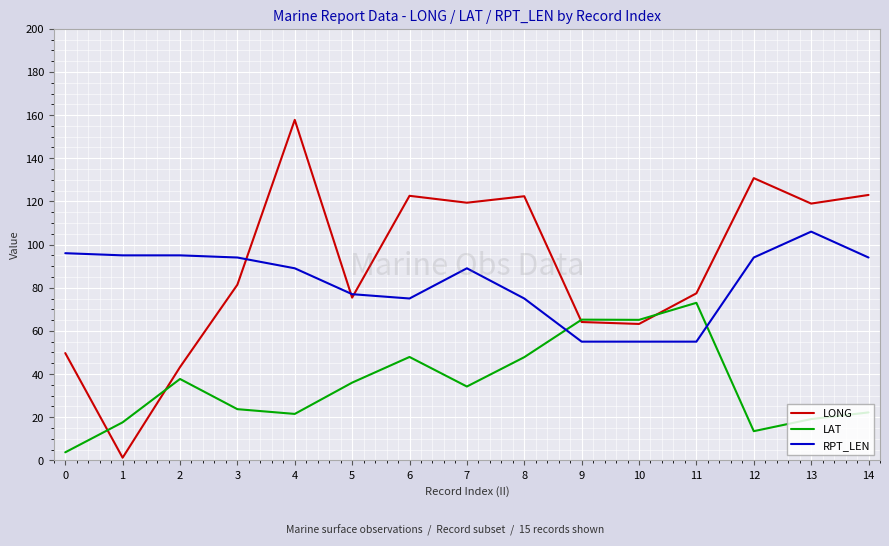

Where do RPT_LEN and LAT first cross each other?

8 and 9